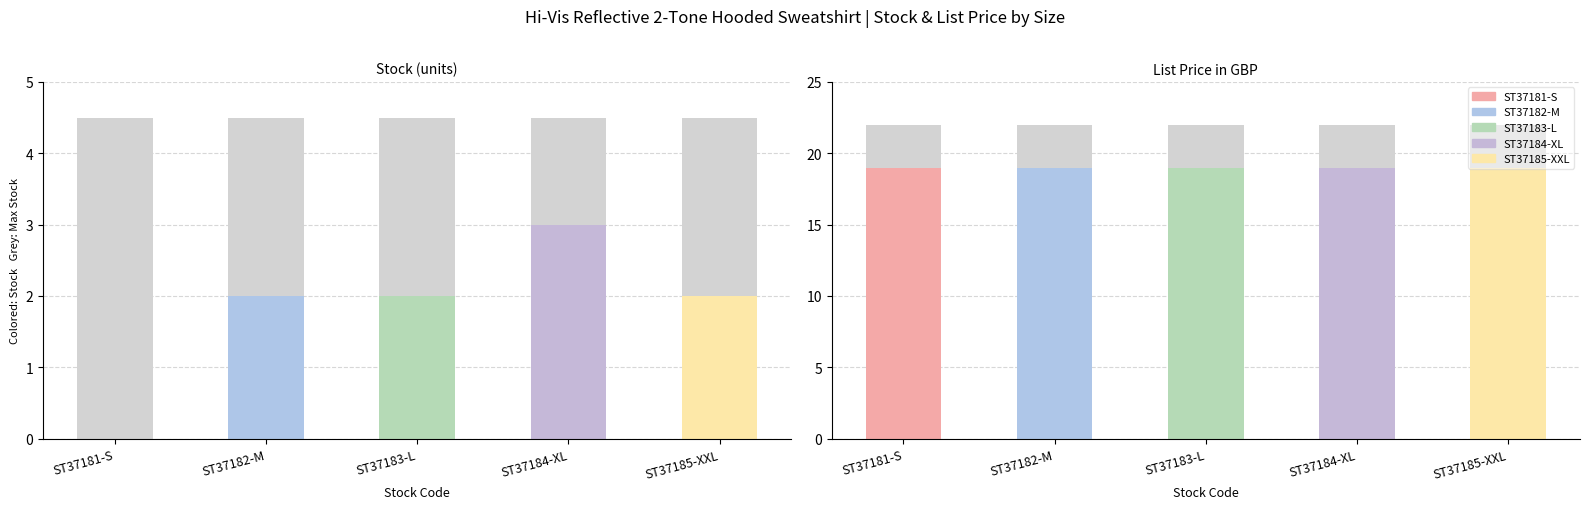

Which series changed the most between ST37183-L and ST37184-XL?

Stock